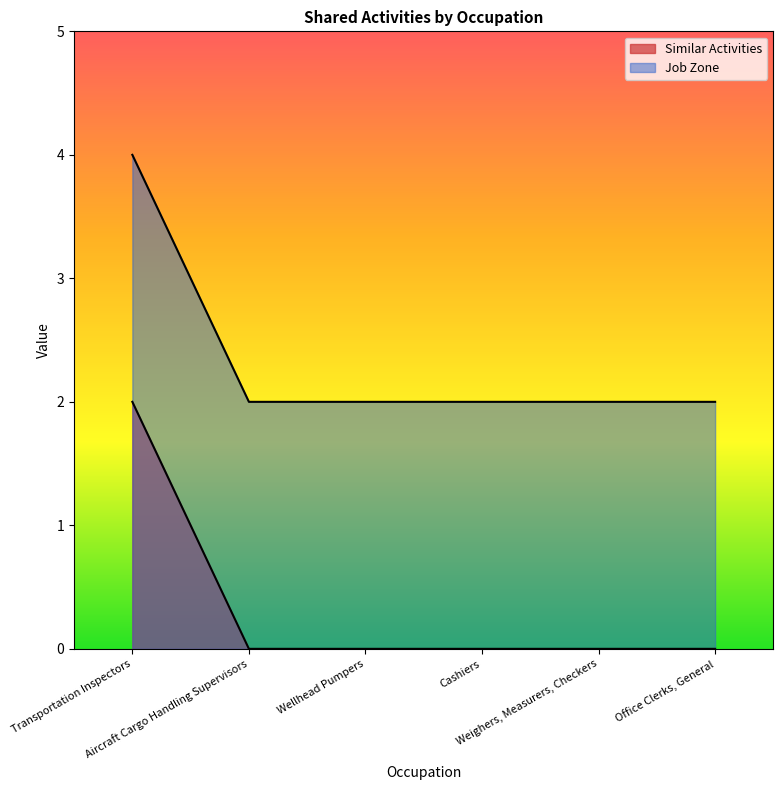

List the labels in order of Job Zone value, smallest first.

Aircraft Cargo Handling Supervisors, Wellhead Pumpers, Cashiers, Weighers, Measurers, Checkers, Office Clerks, General, Transportation Inspectors